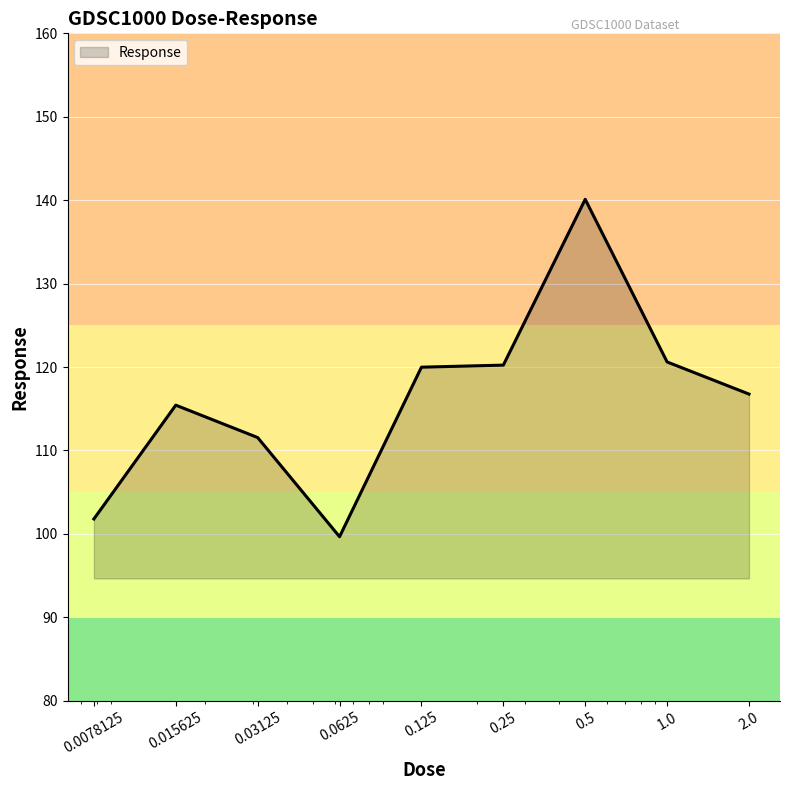

What is the difference between the maximum and minimum values?

40.4